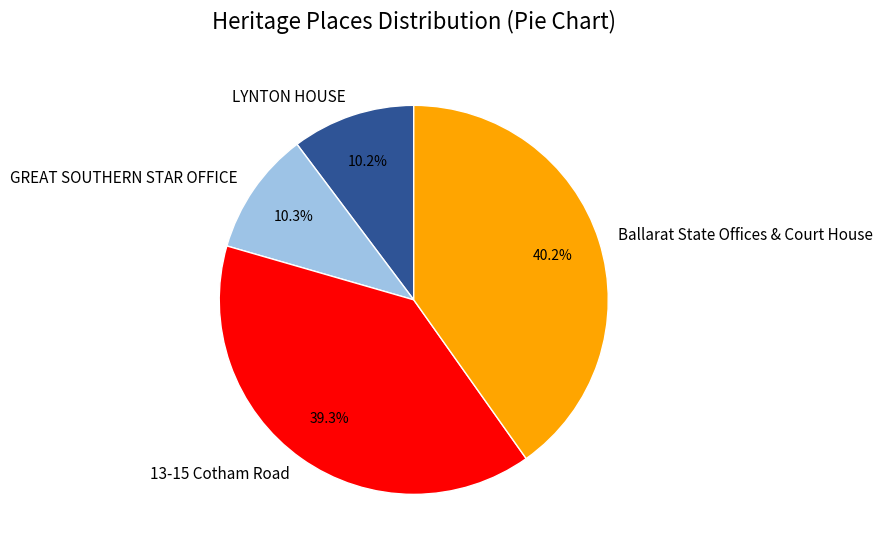

Is there a majority slice in this chart?

No